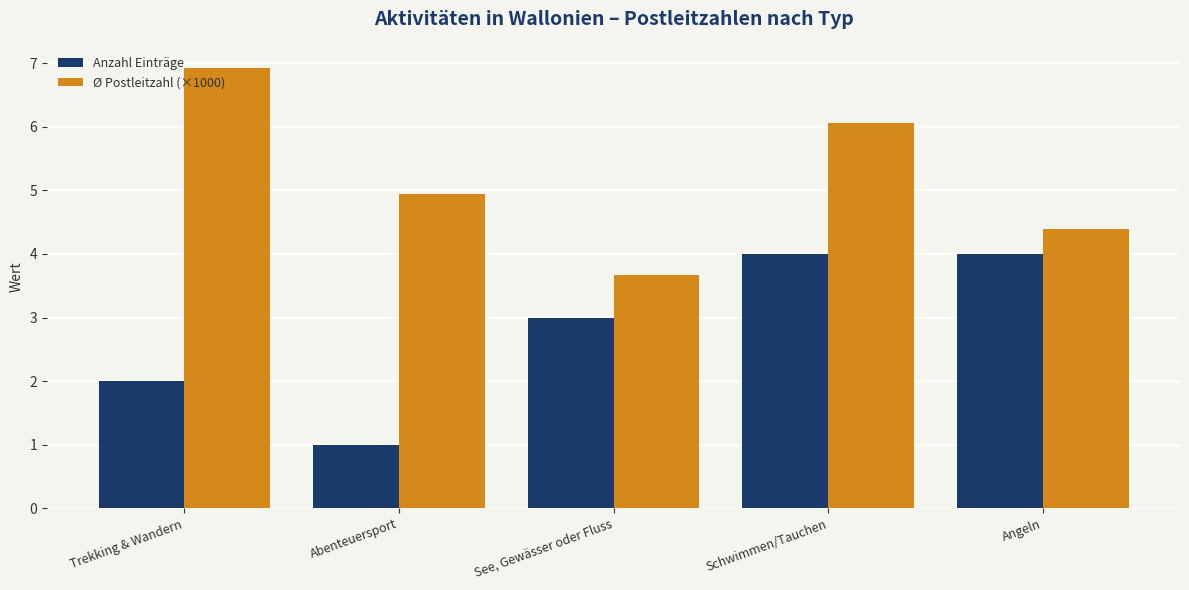

What is the value of the Anzahl Einträge bar at the 3rd from the left?

3.0